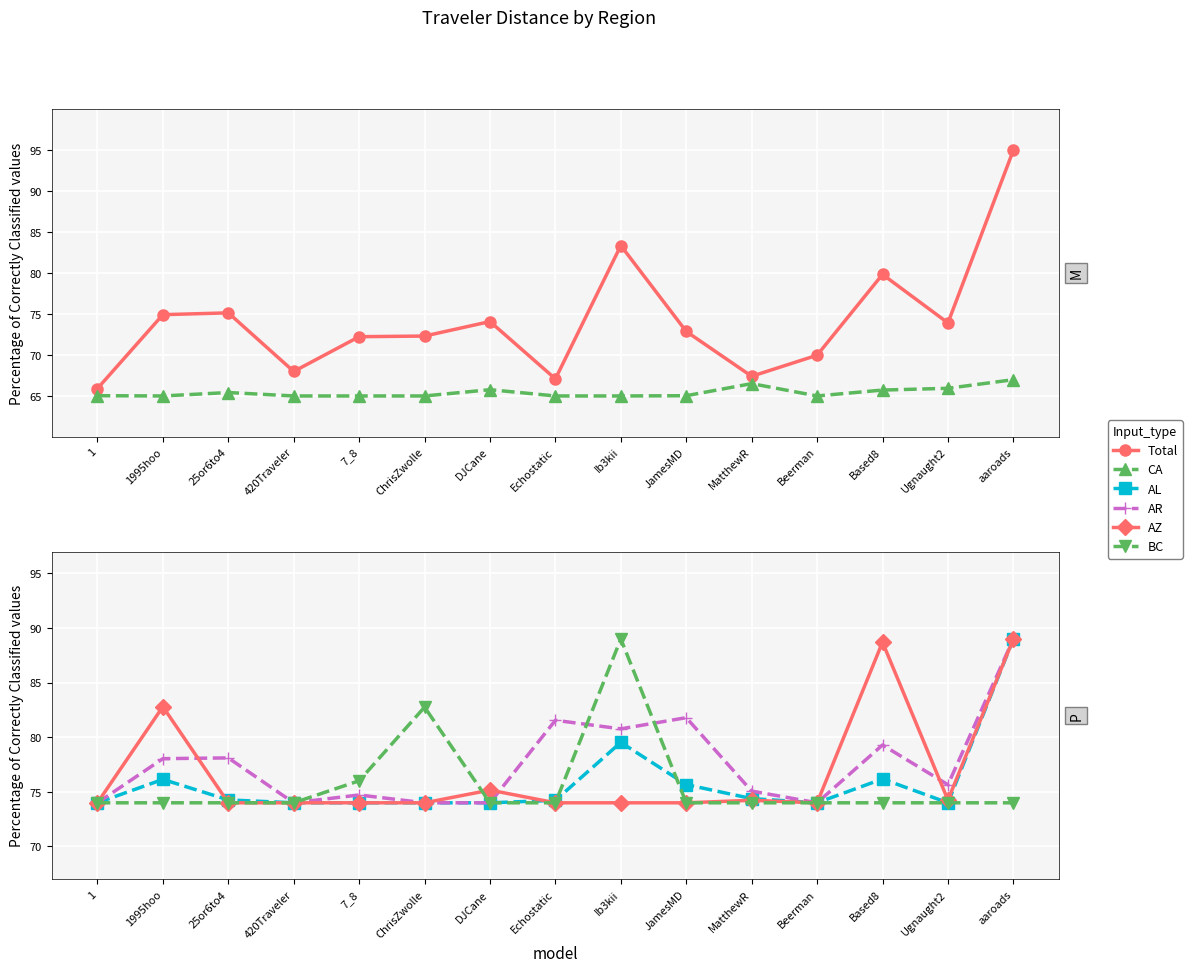

The BC series shows 74.0 at Based8. True or false?

True